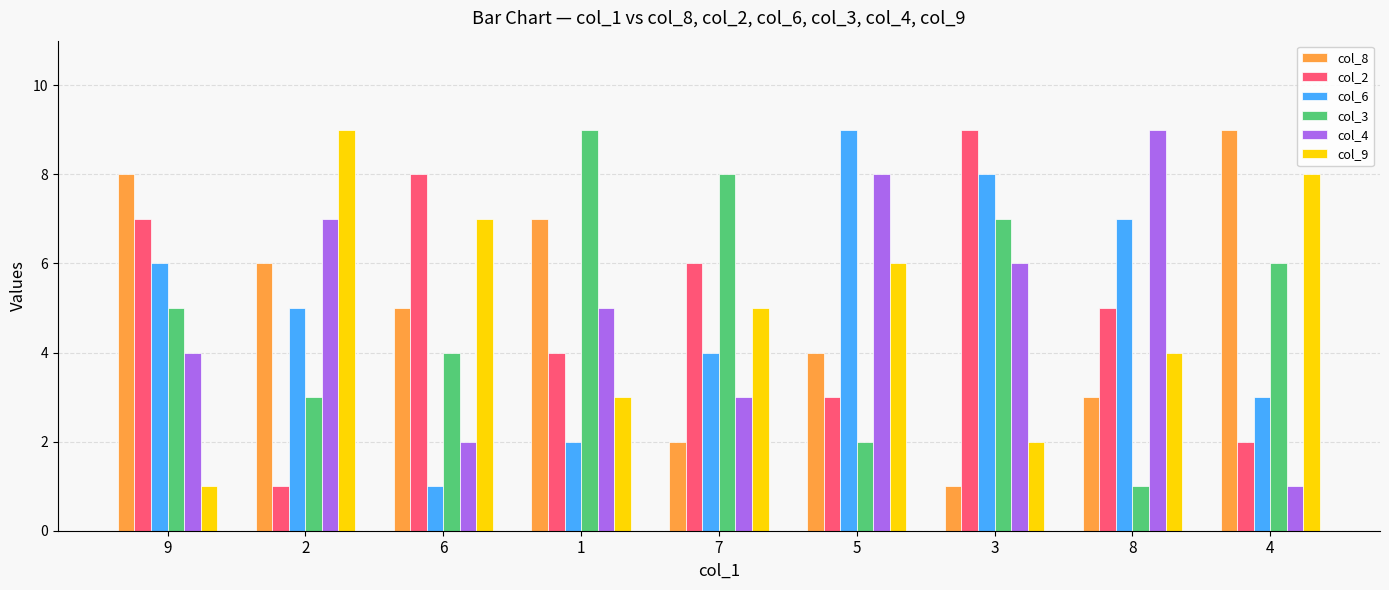

At which label is col_9 closest to 5?

7